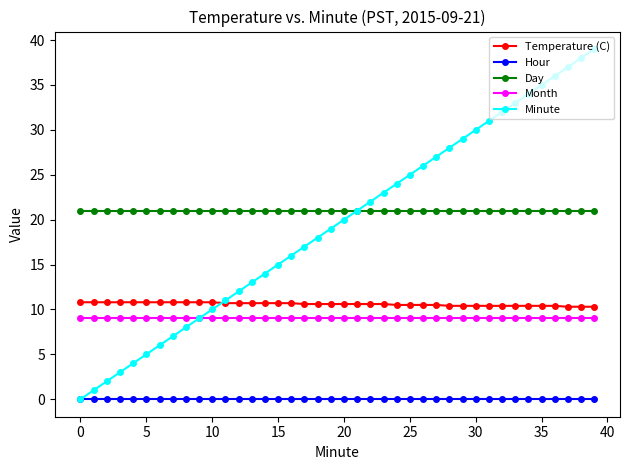

True or false: Month and Hour intersect in this chart.

False